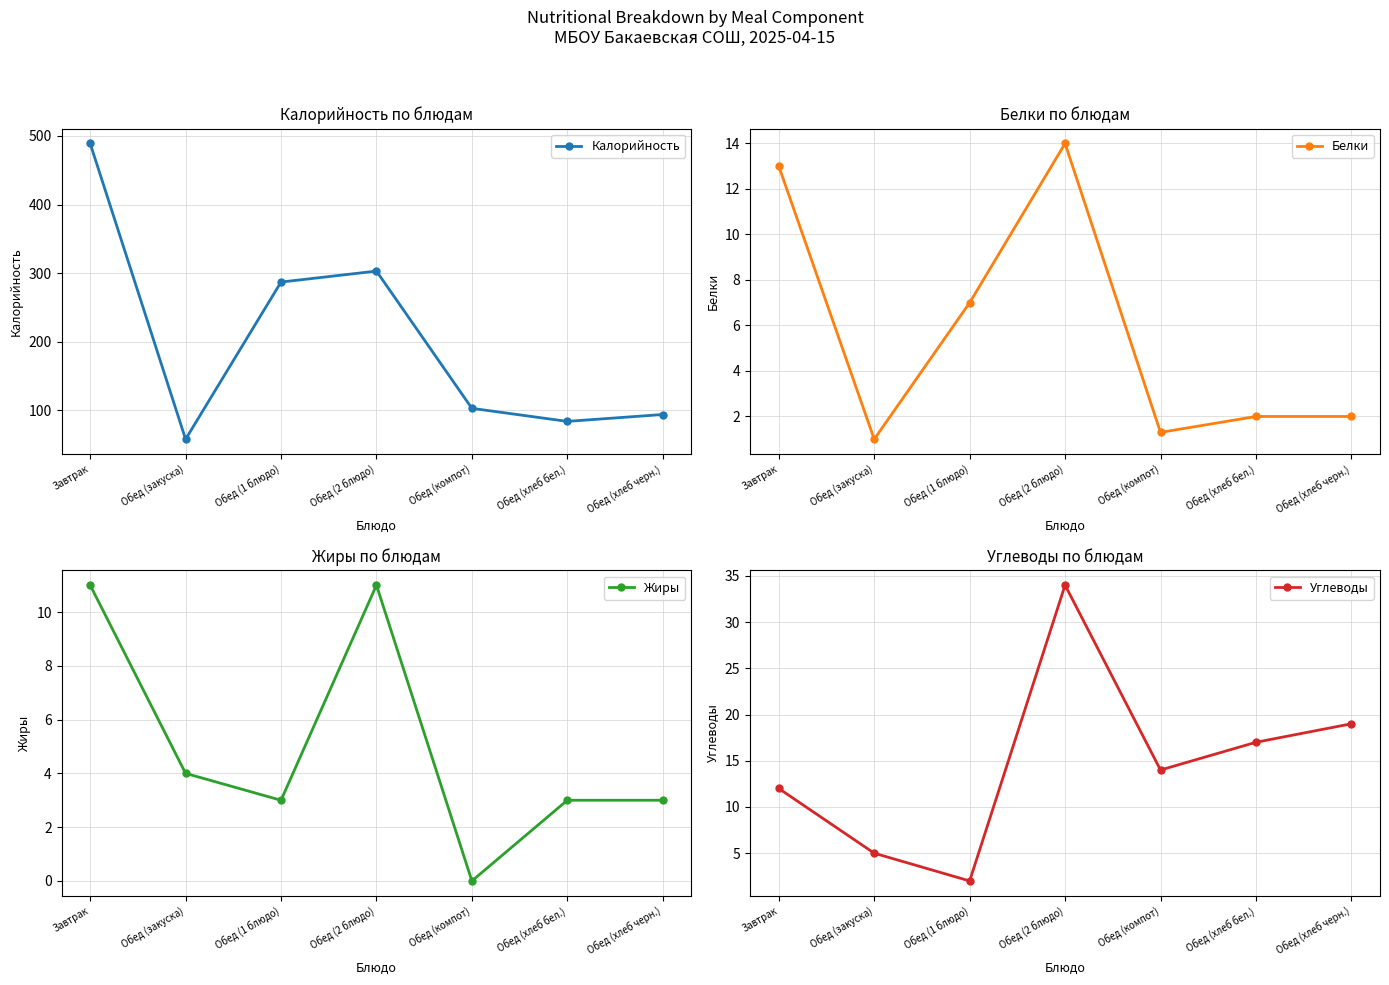

Which series has the largest range (max minus min)?

Калорийность